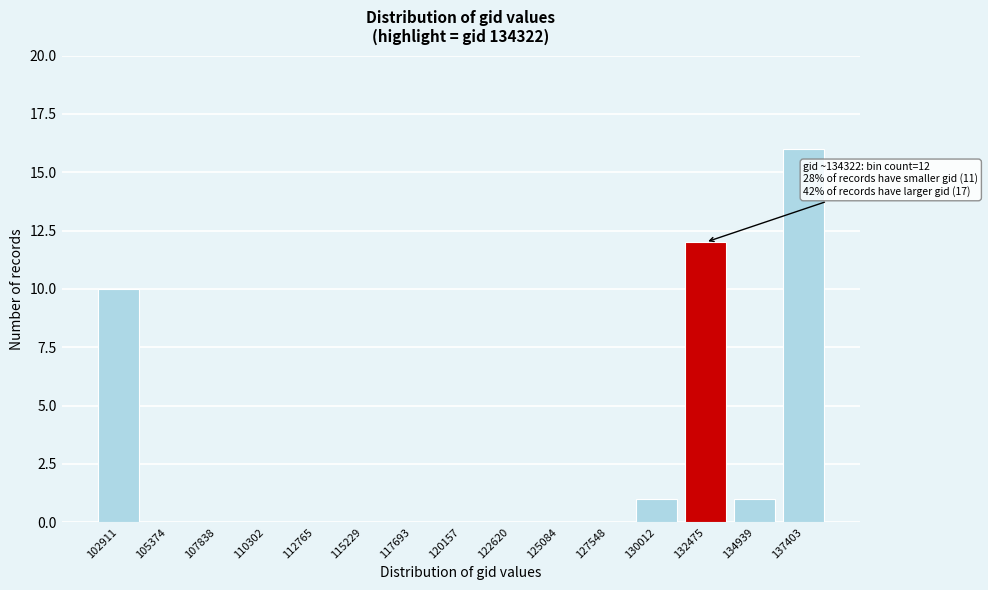

Reading left to right, list all the values displayed in this chart.

102911=10	105374=0	107838=0	110302=0	112765=0	115229=0	117693=0	120157=0	122620=0	125084=0	127548=0	130012=1	132475=12	134939=1	137403=16